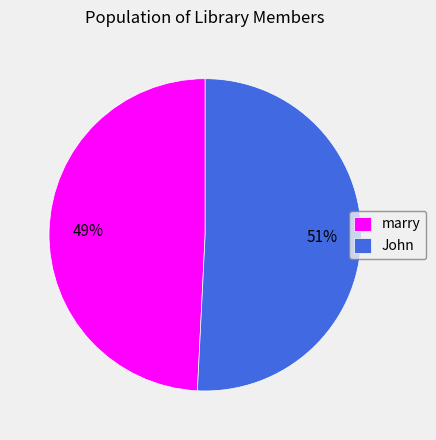

What percentage is the marry slice, to the nearest percent?

49%